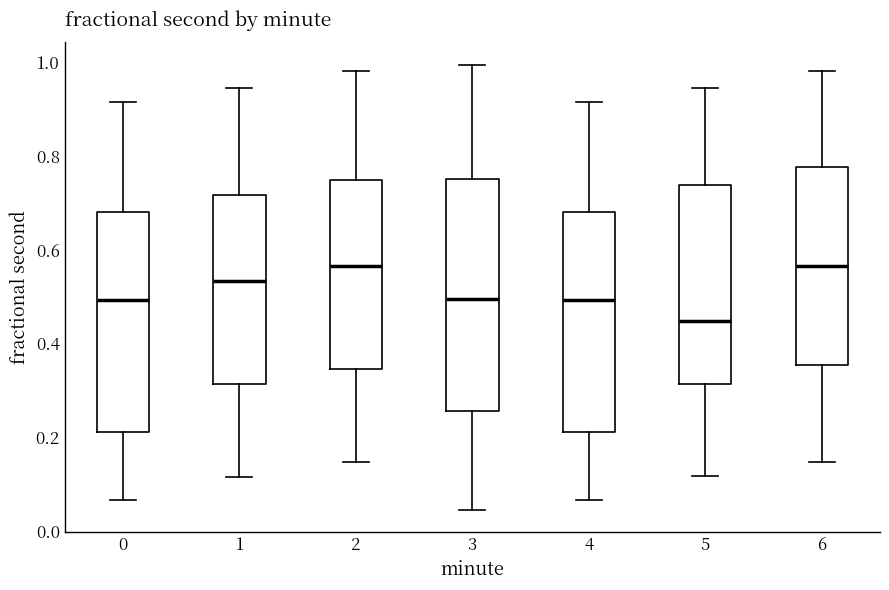

Which box is the tallest, from its lower edge to its upper edge?

3